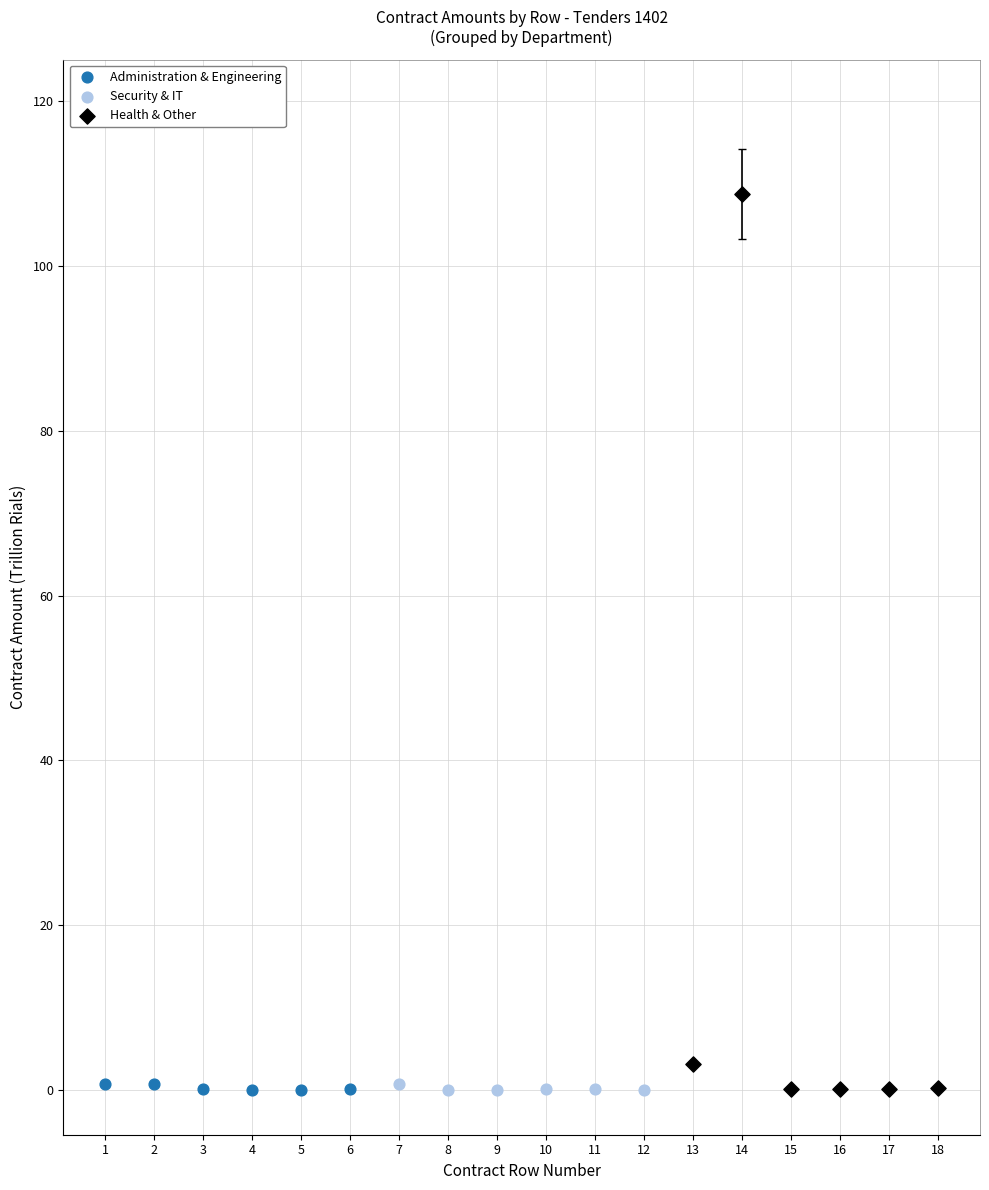

Which series contains the highest Y value?

Health & Other